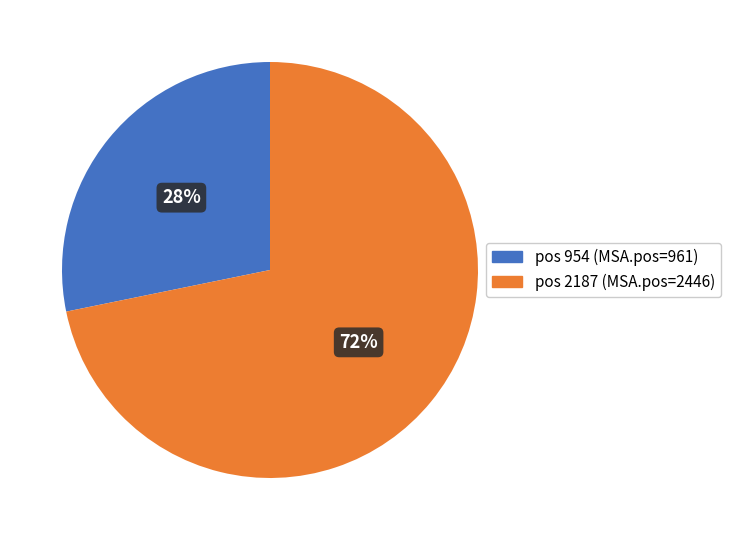

Which category accounts for the majority?

pos 2187 (MSA.pos=2446)